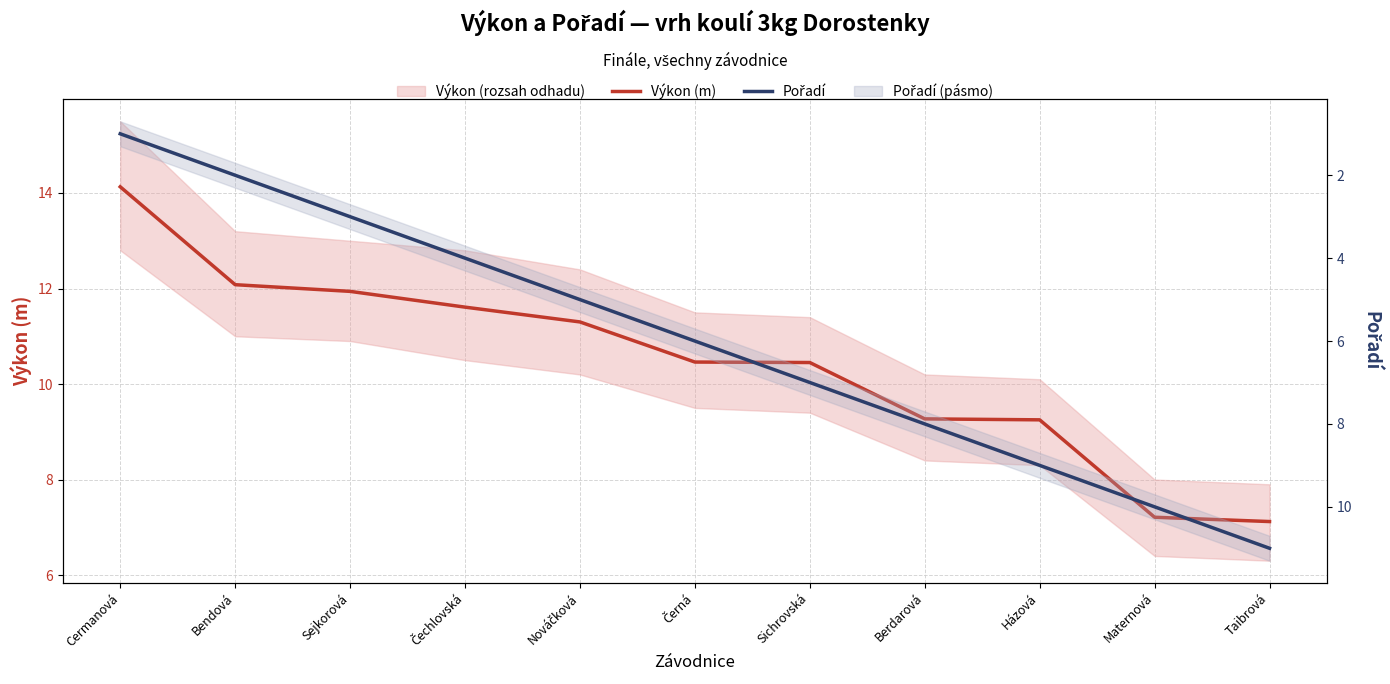

True or false: Výkon (m) has a value of 18.6 at Sejkorová.

False